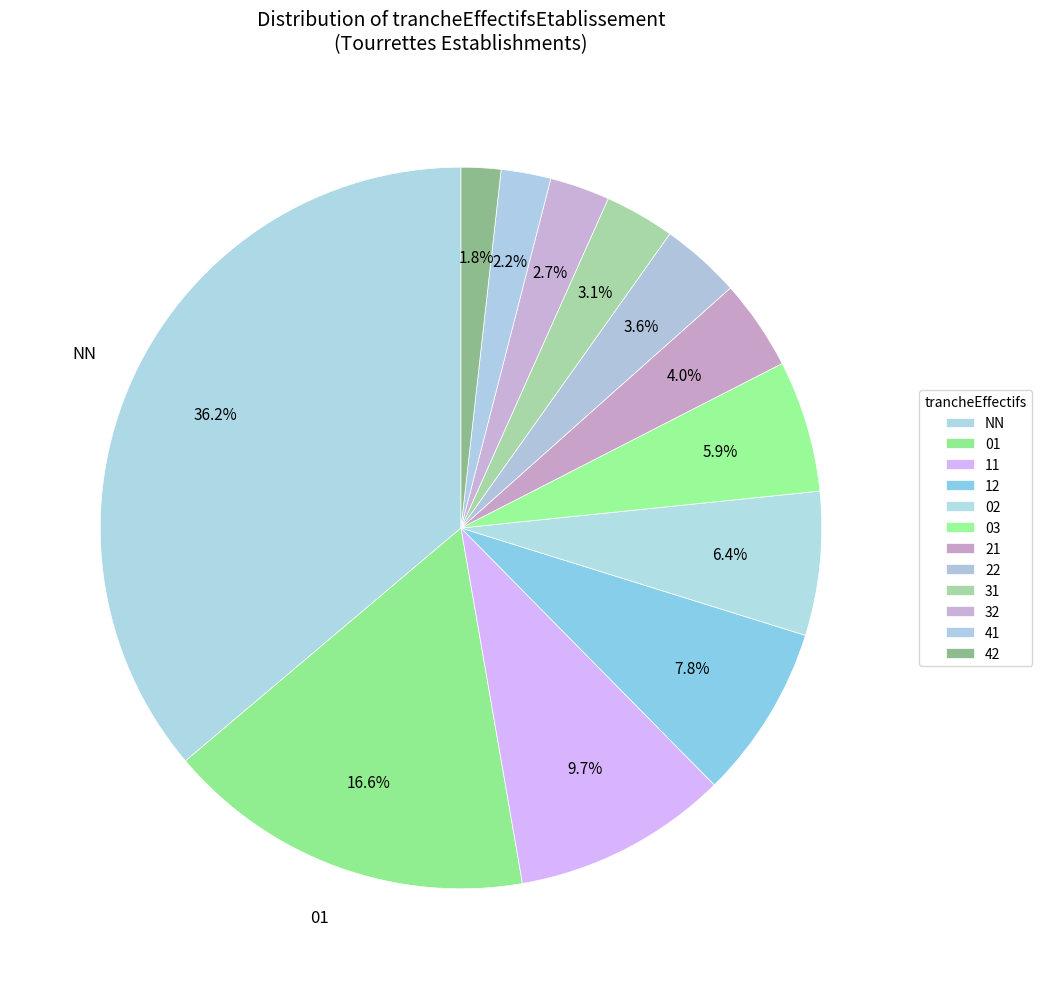

How many slices are in this pie chart?

12